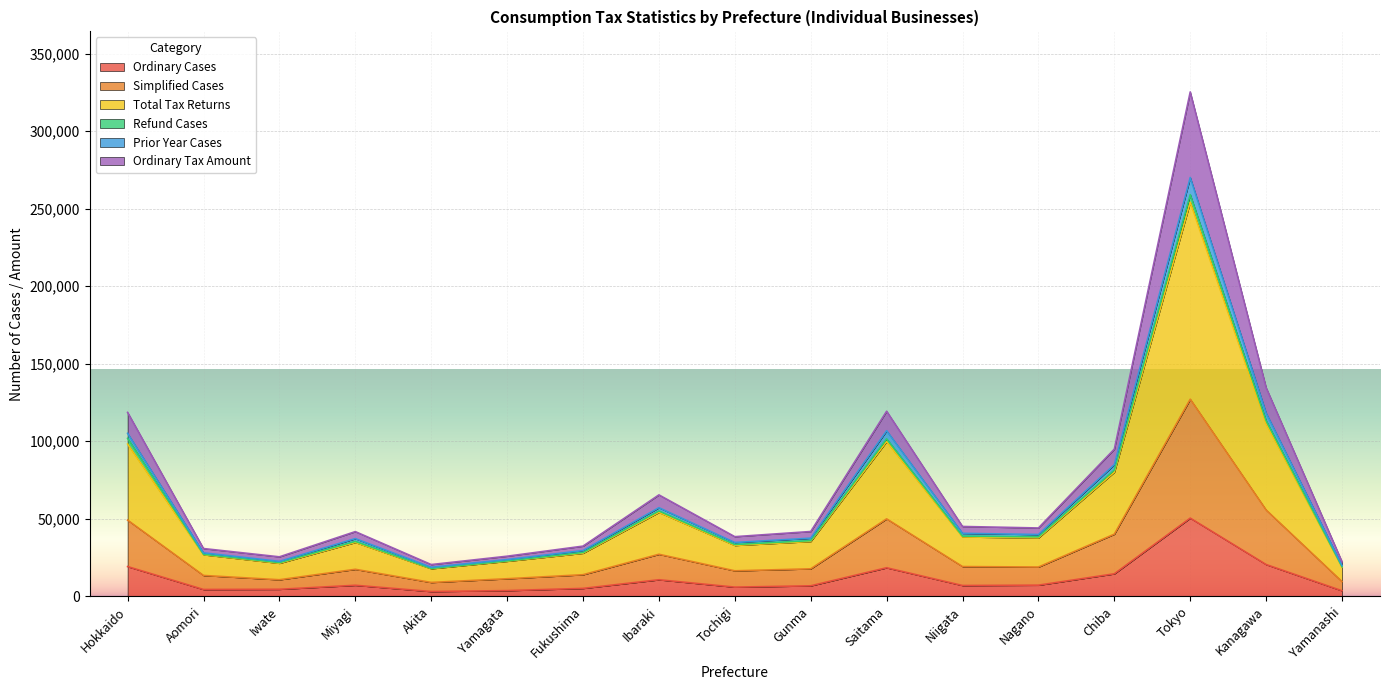

The Ordinary Cases series shows 29392 at Tokyo. True or false?

False